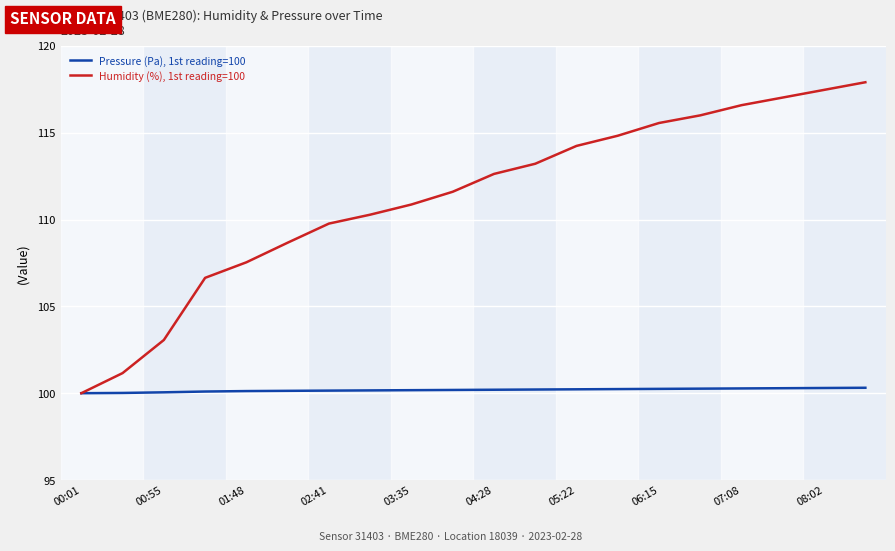

Which series has the largest range (max minus min)?

Humidity (%), 1st reading=100